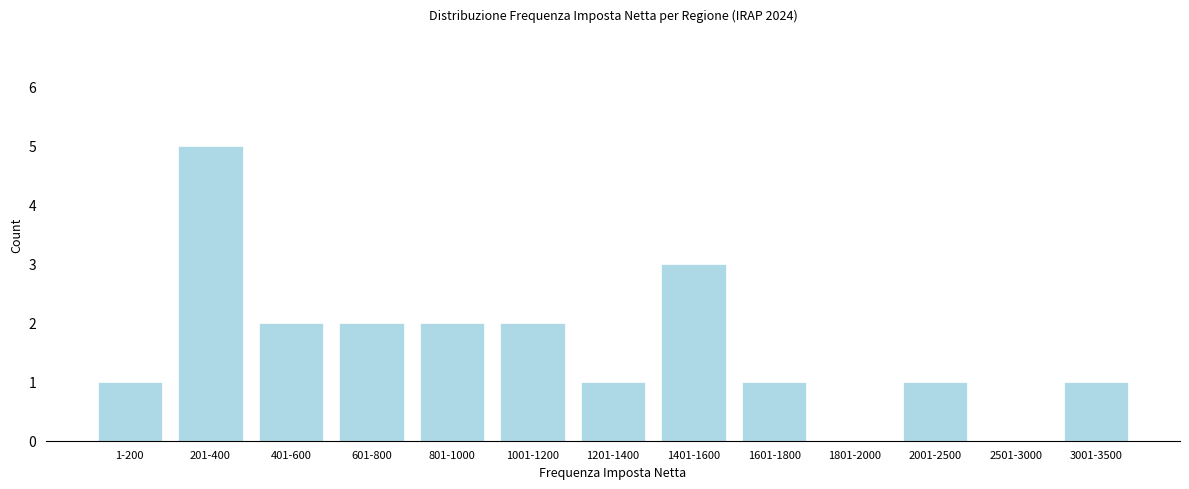

Reading left to right, list all the values displayed in this chart.

1-200=1	201-400=5	401-600=2	601-800=2	801-1000=2	1001-1200=2	1201-1400=1	1401-1600=3	1601-1800=1	1801-2000=0	2001-2500=1	2501-3000=0	3001-3500=1